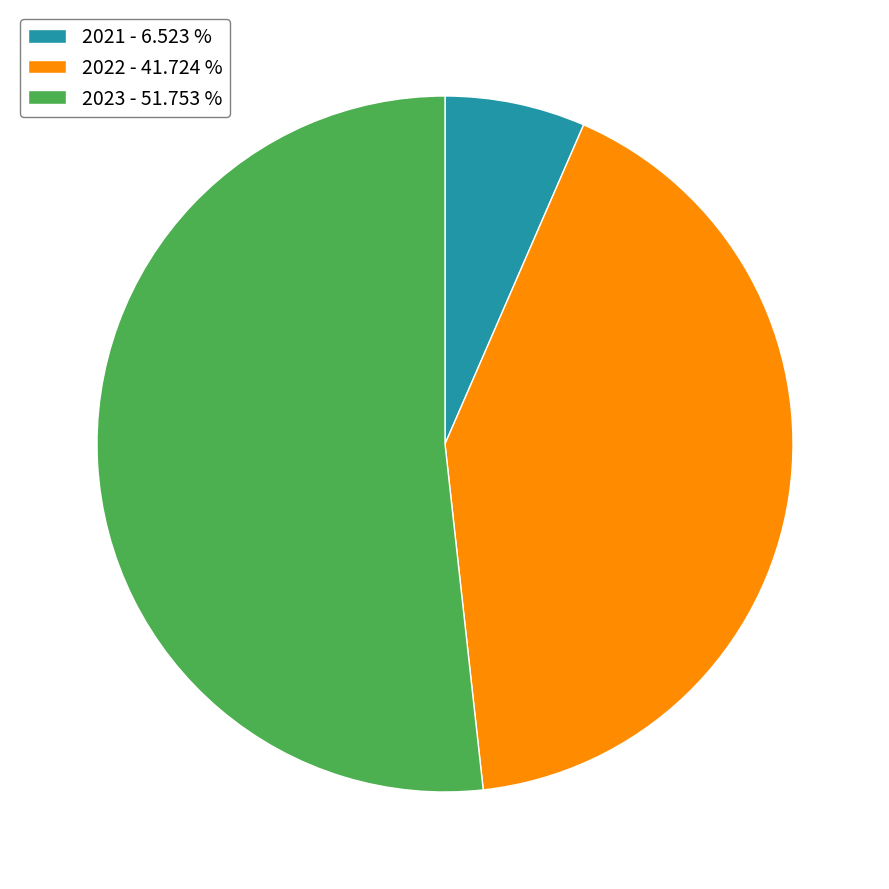

Is the sum of 2021 - 6.523 % and 2022 - 41.724 % greater than half?

No